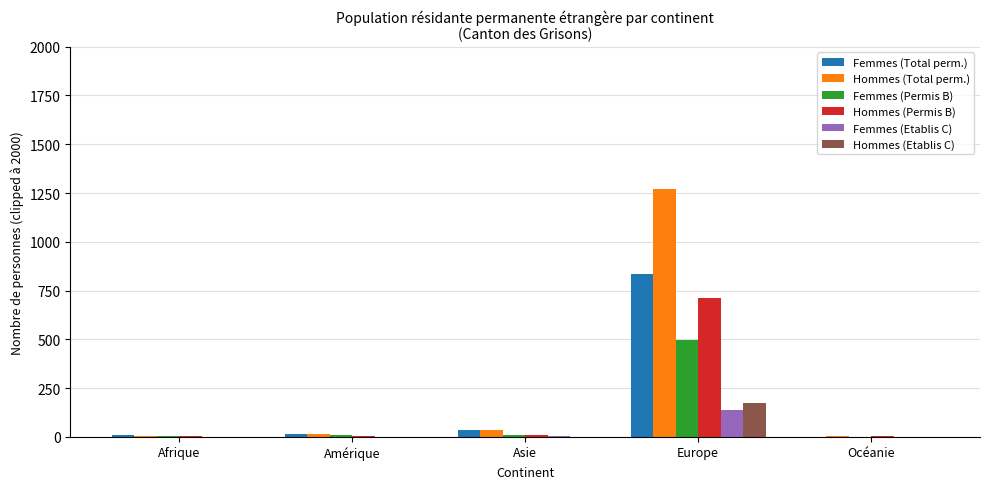

What is the approximate value of Hommes (Permis B) at Europe?

712